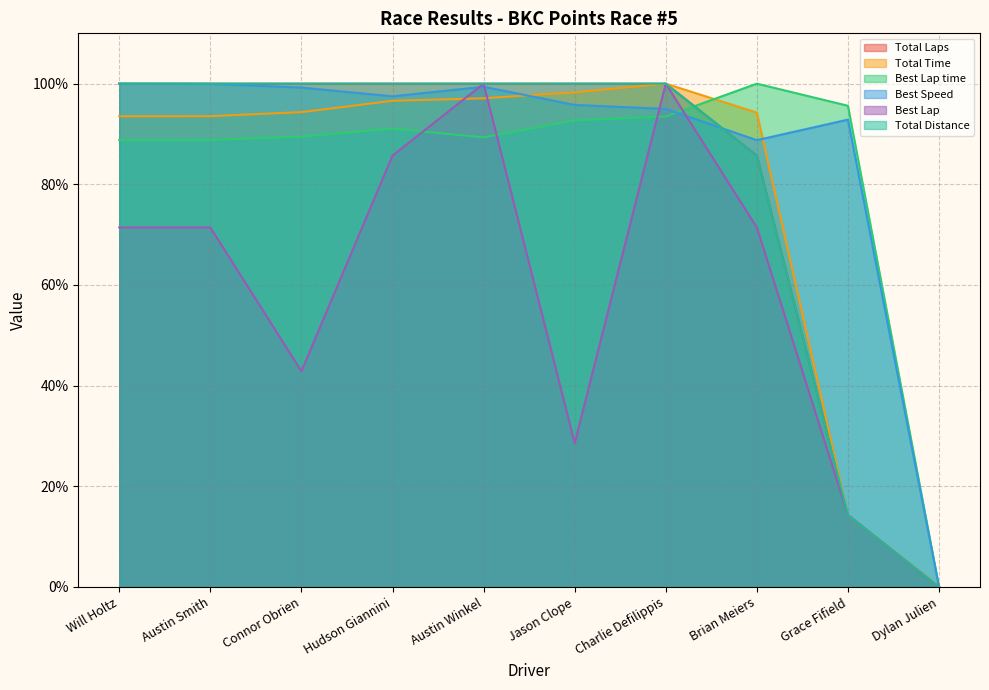

Which series has the largest total across all categories?

Best Speed